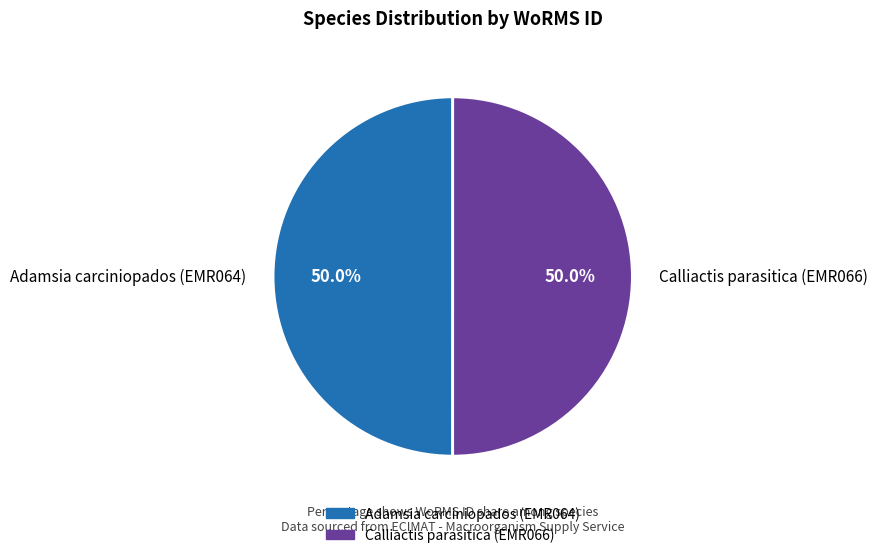

What is the total percentage of Adamsia carciniopados (EMR064) and Calliactis parasitica (EMR066)?

100.0%